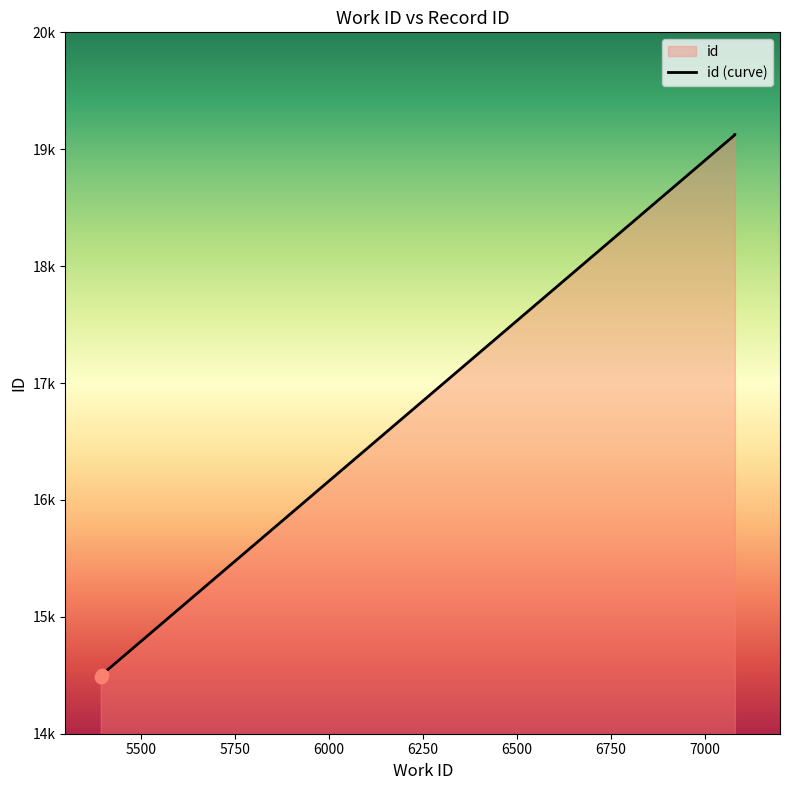

Between 7080_b and 5397, which is larger?

7080_b